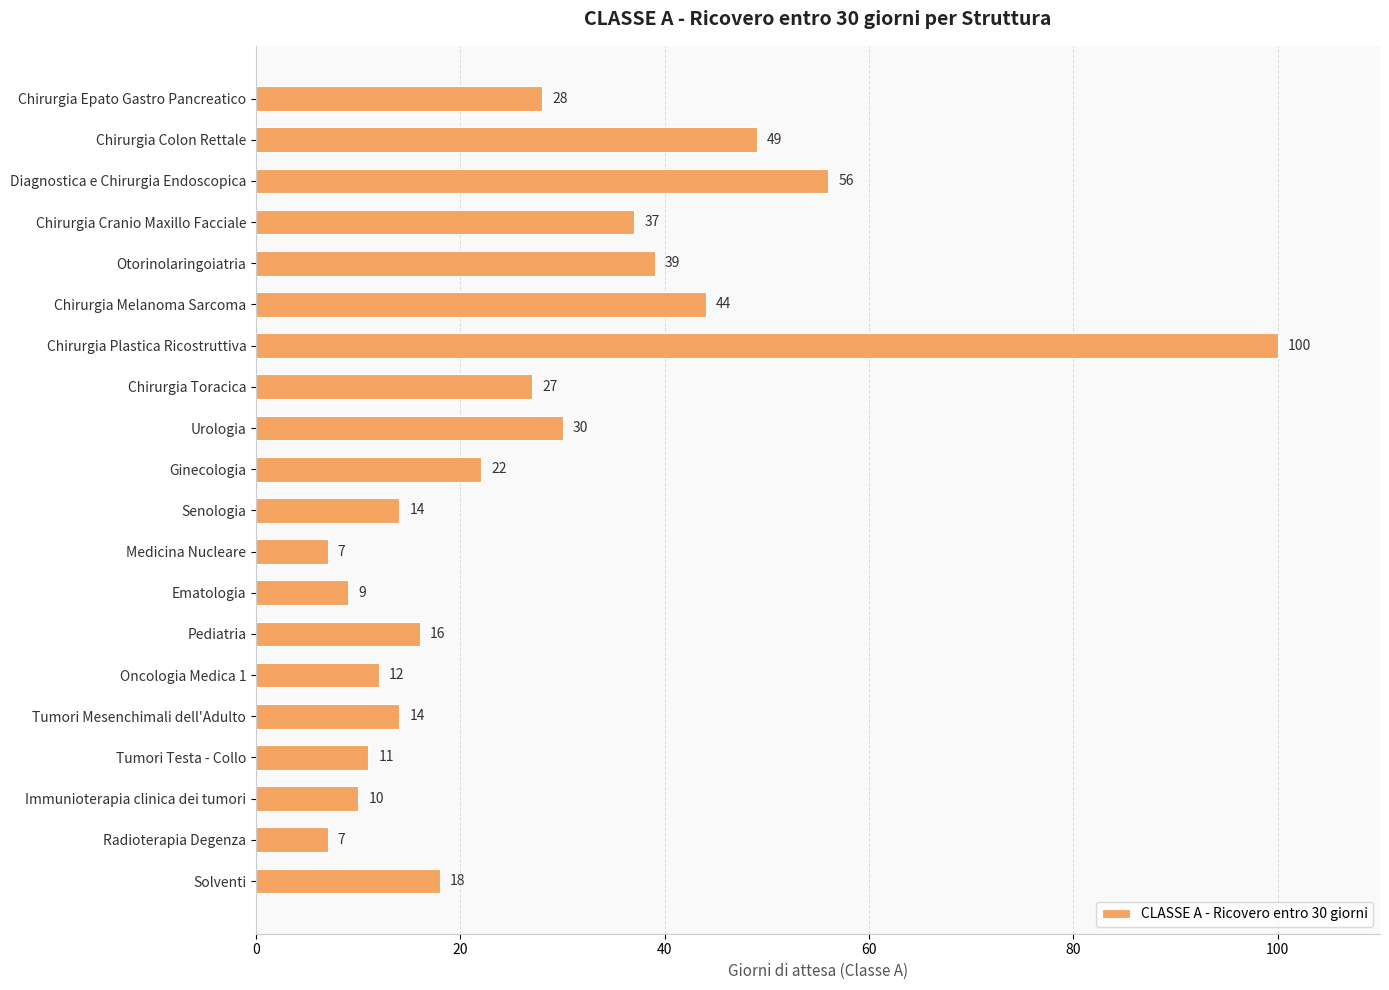

What is the difference between the second highest and second lowest values?

49